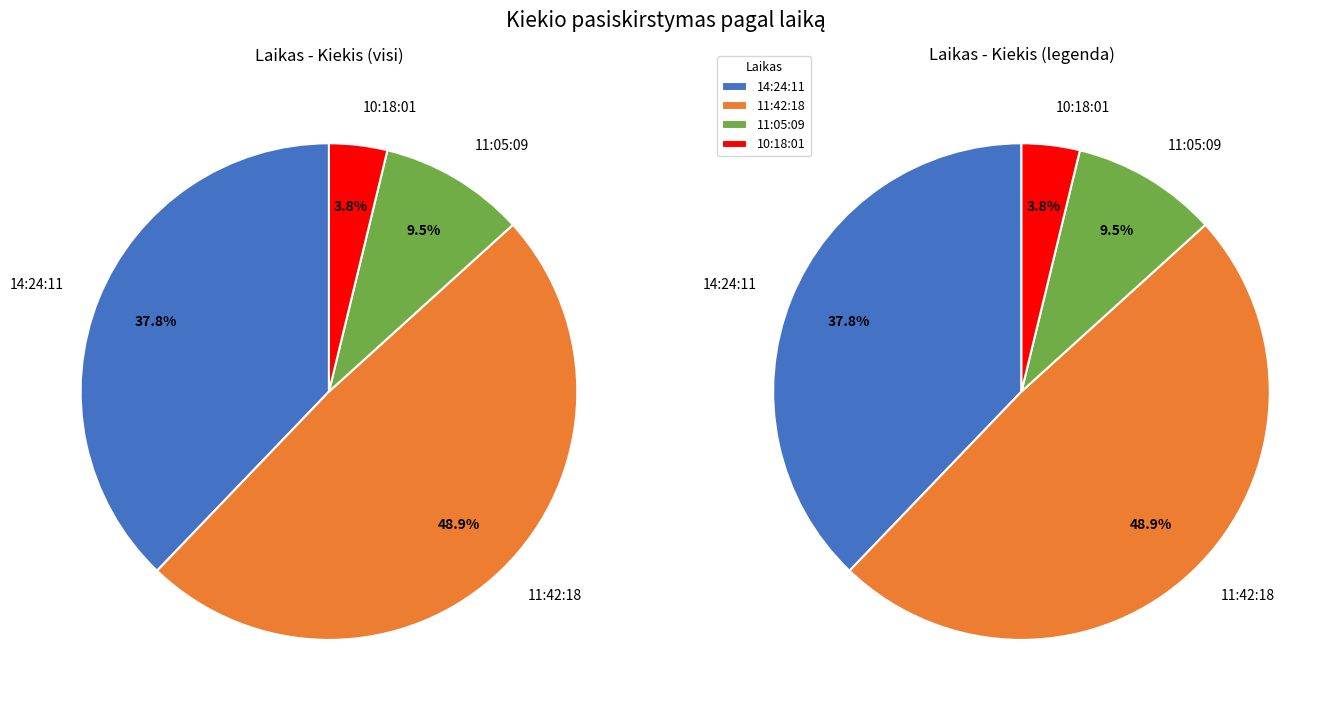

Is it true that 14:24:11 (1500) is 6% of the pie?

False